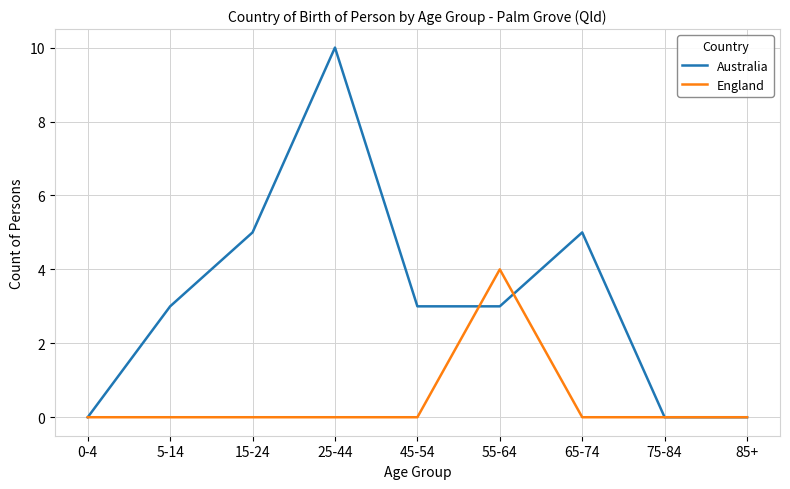

What position from the left is 55-64?

6